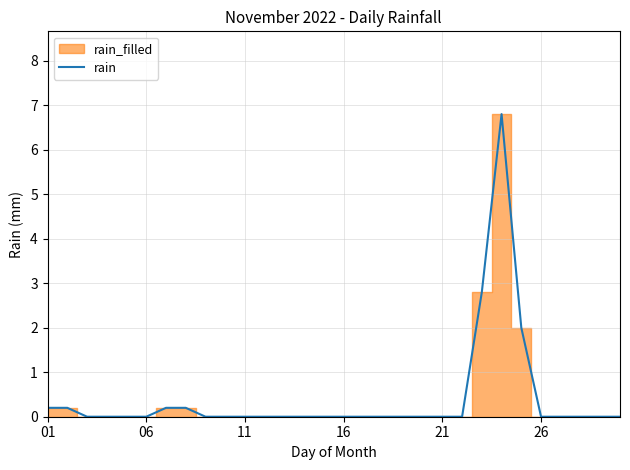

The value at 27 is 0.0. True or false?

True